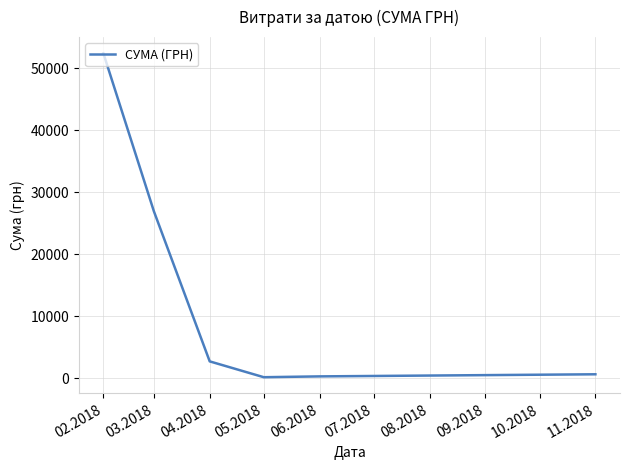

What position from the right is 02.2018?

6